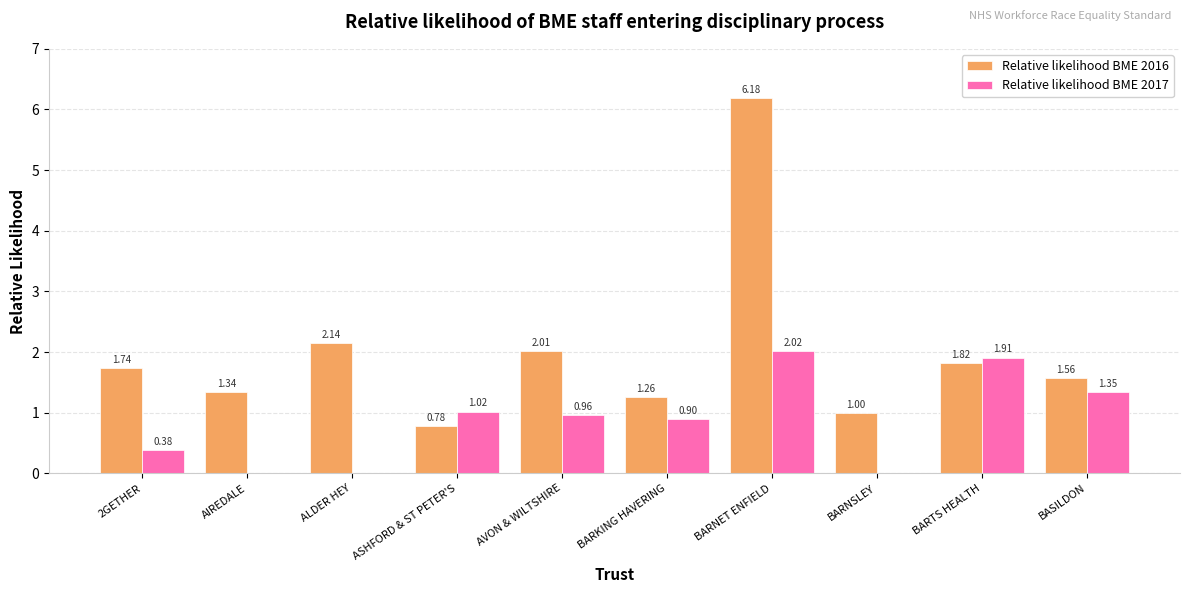

What is the sum of the Relative likelihood BME 2017 values at BARNET ENFIELD and BARKING HAVERING?

2.9